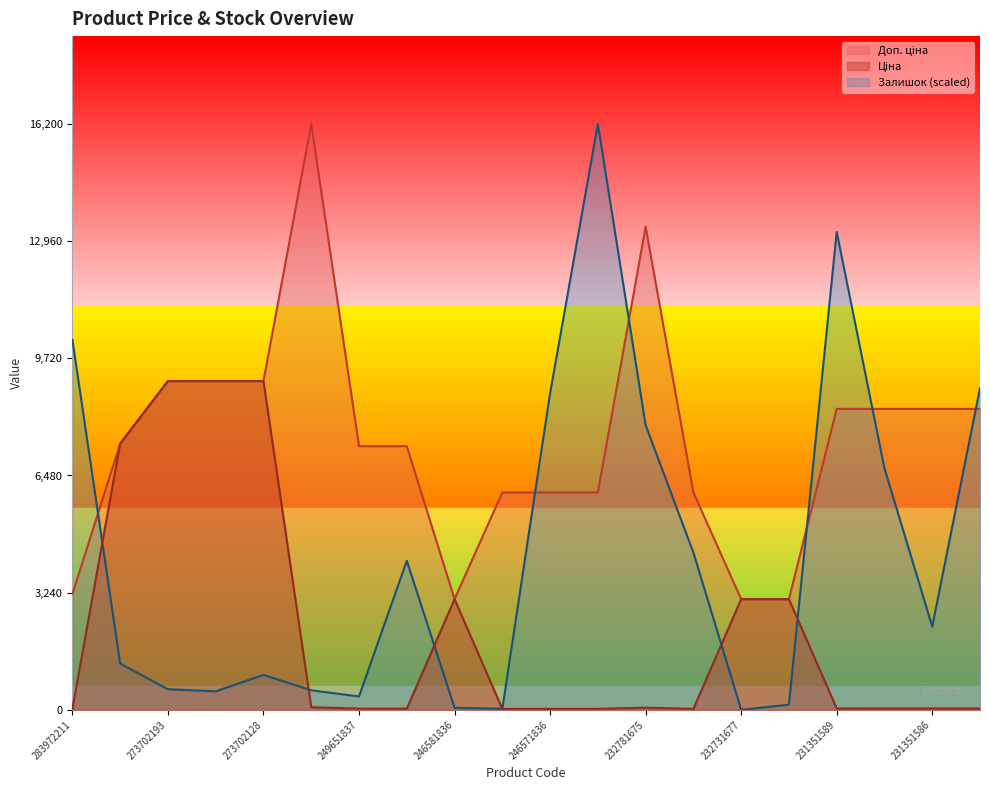

Rank the series by their maximum value, from highest to lowest.

Доп. ціна, Залишок, Ціна